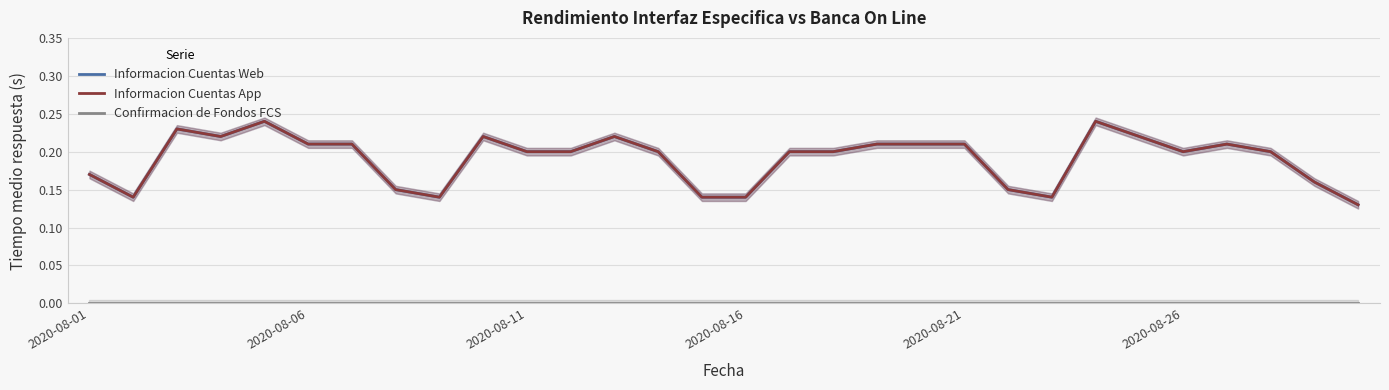

At which label does Confirmacion de Fondos FCS reach its minimum?

2020-08-01